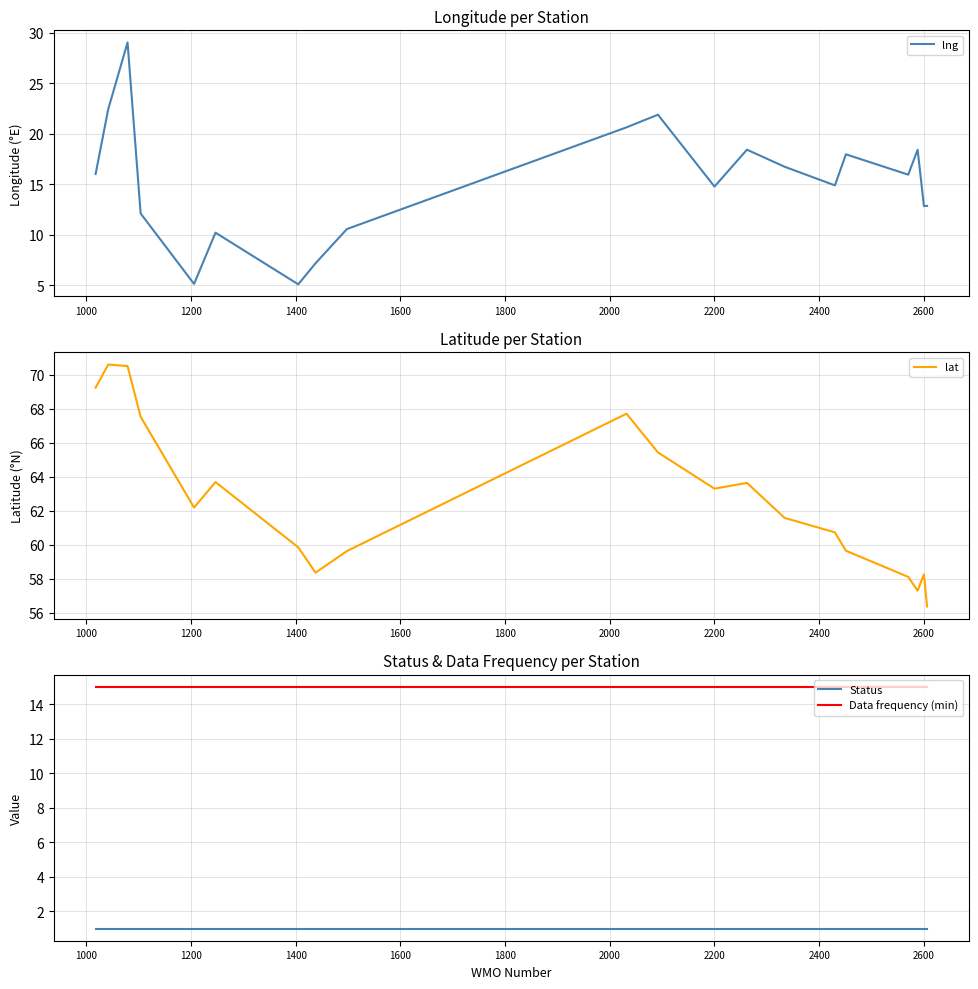

What is the lowest value of the lng series?

5.1